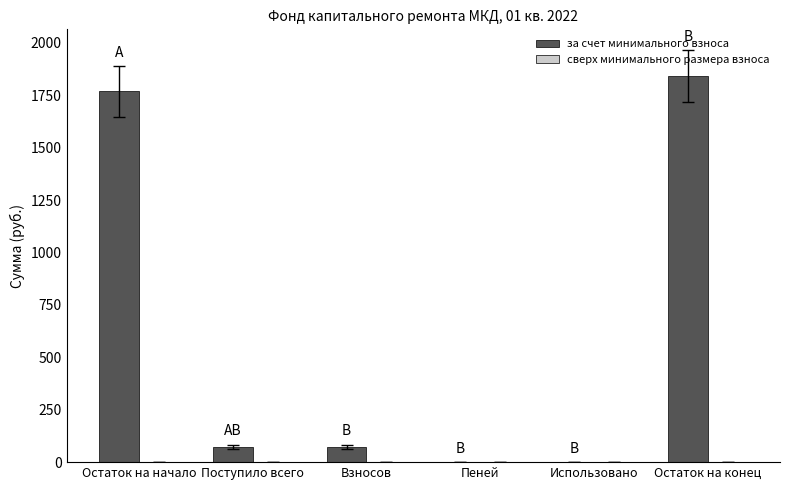

Which has a higher value, Остаток на конец or Взносов?

Остаток на конец